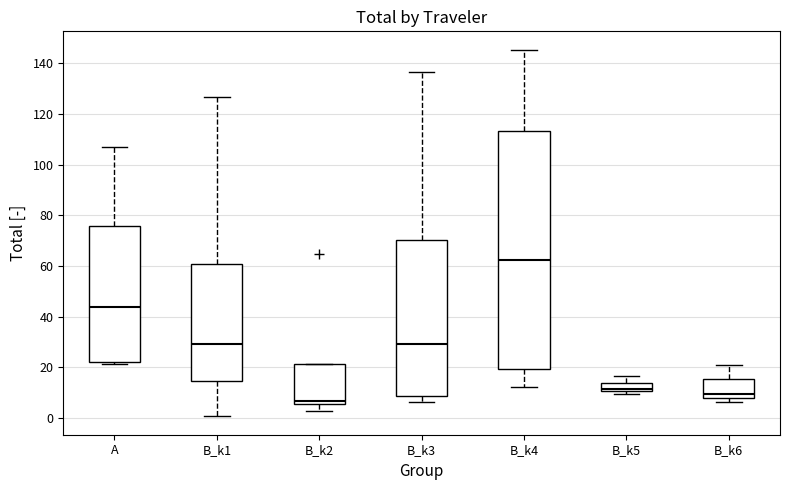

Where is the upper edge of the box for B_k6 on the y-axis? The values are not printed on the chart, so give them approximately, as read against the axis.

16